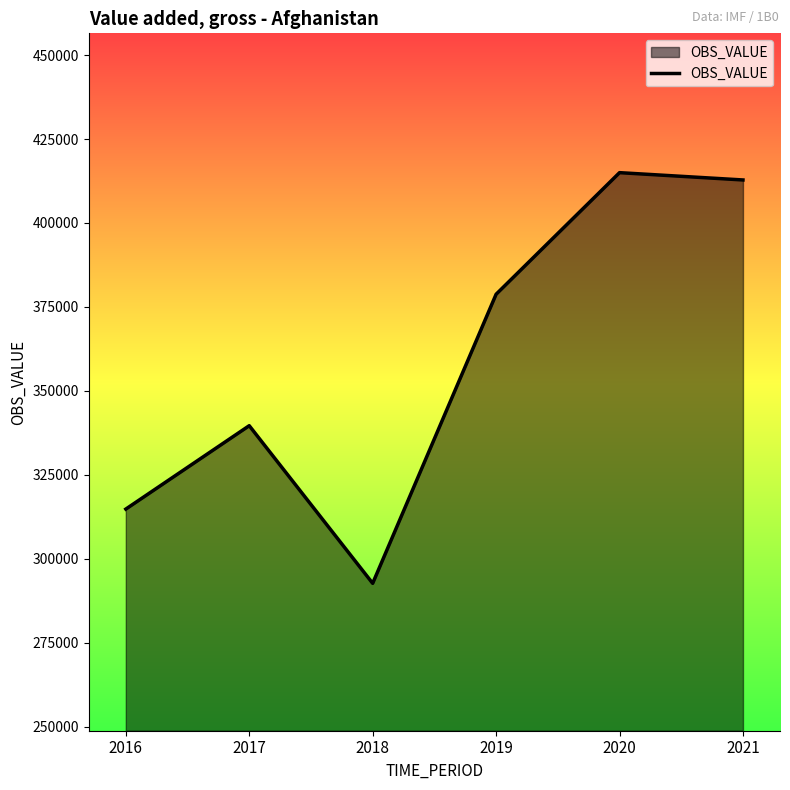

At which label does the data first exceed 378773?

2019